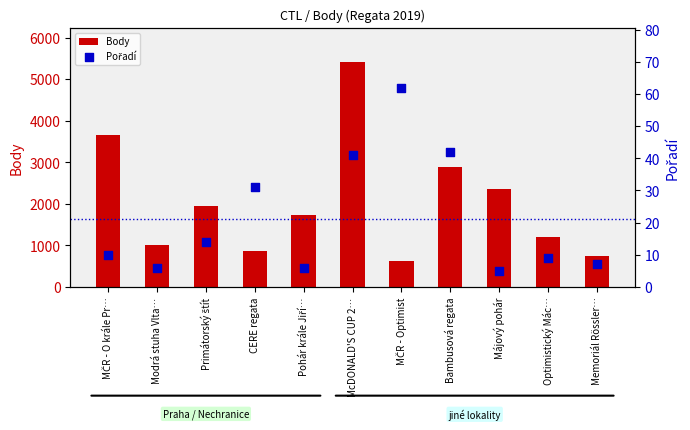

At which category is the sum across all series the highest?

McDONALD'S CUP 2…